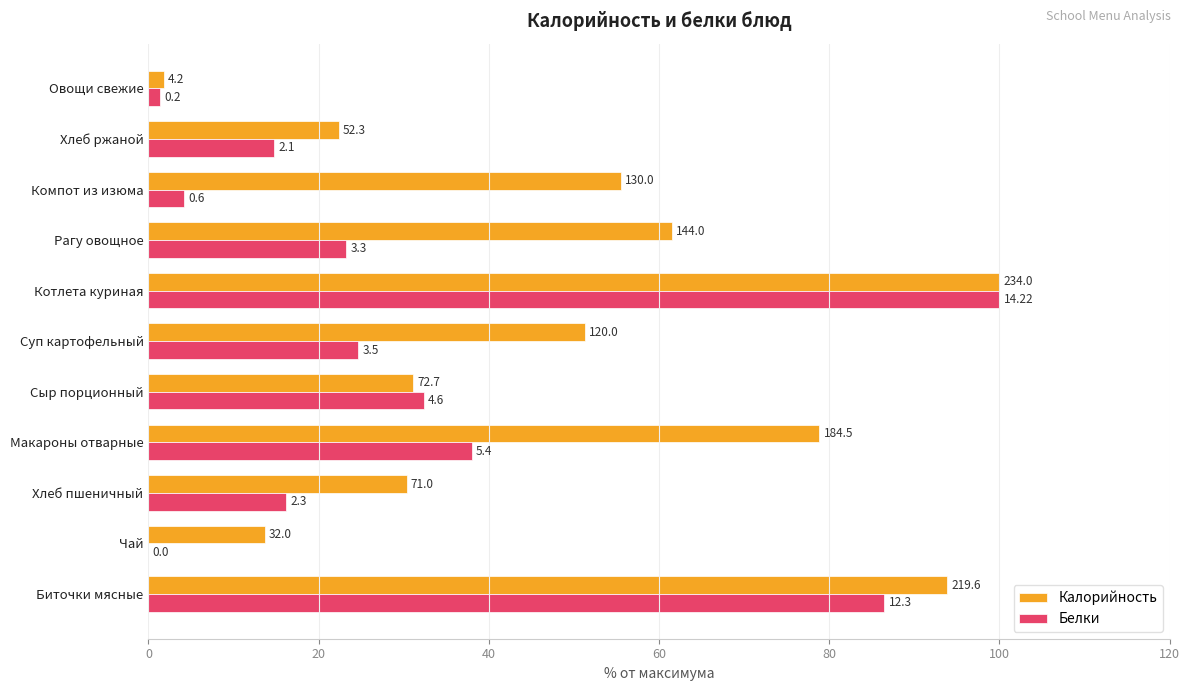

What are all the series names shown in the legend?

Калорийность, Белки